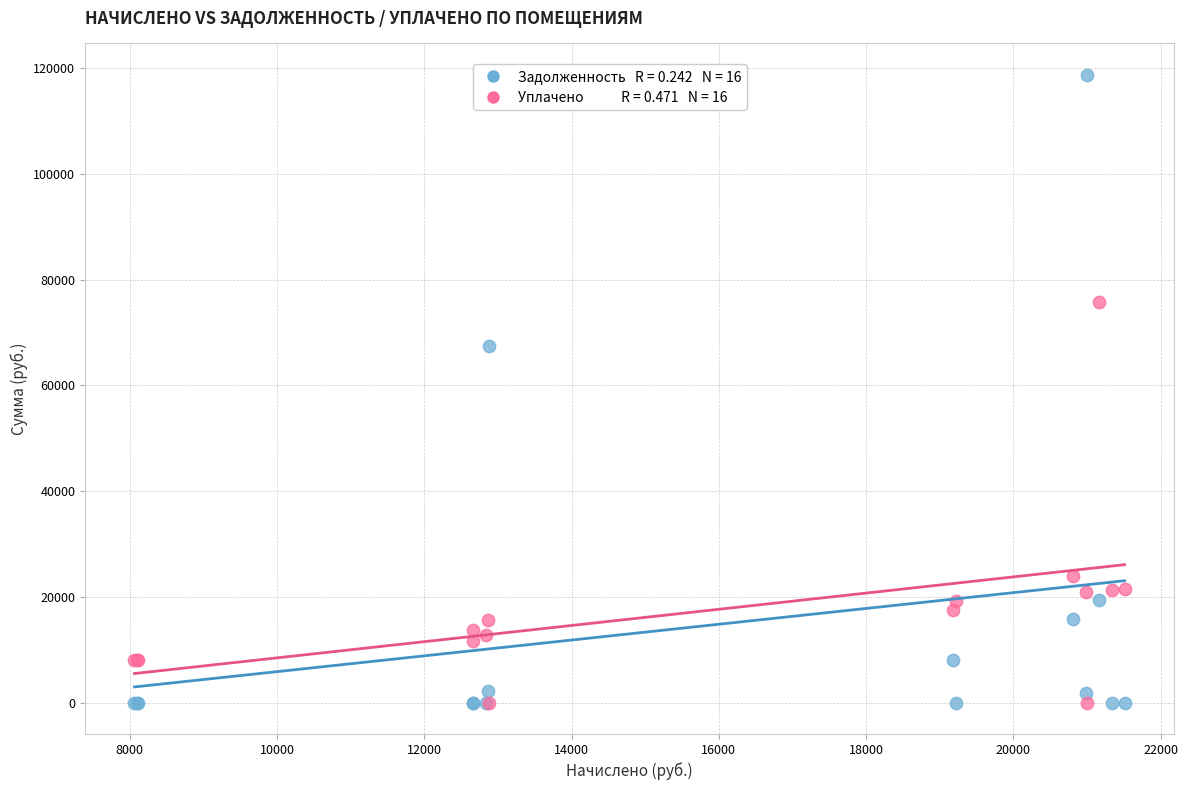

Across all series, what Y value is closest to 59355?

67444.8